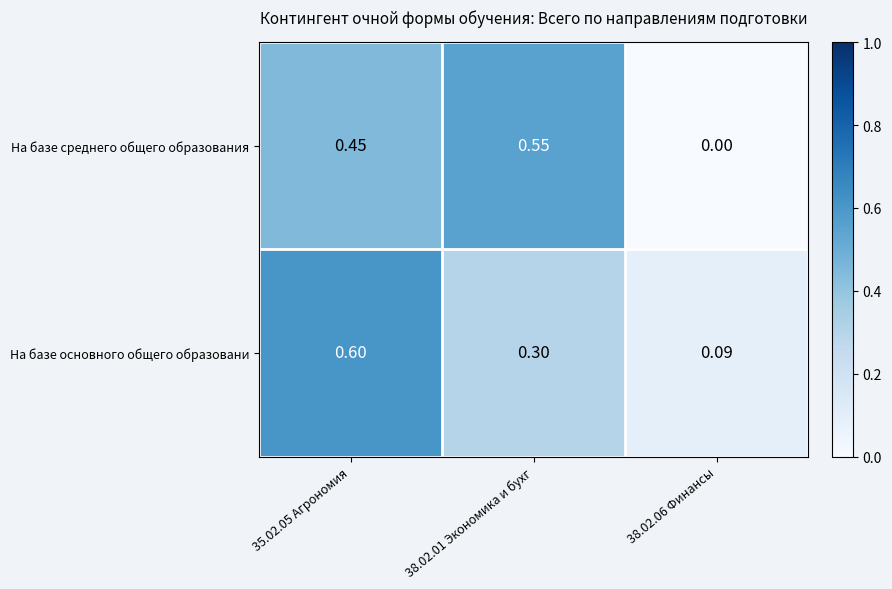

Which series changed the most between 35.02.05 Агрономия and 38.02.06 Финансы?

На базе основного общего образовани